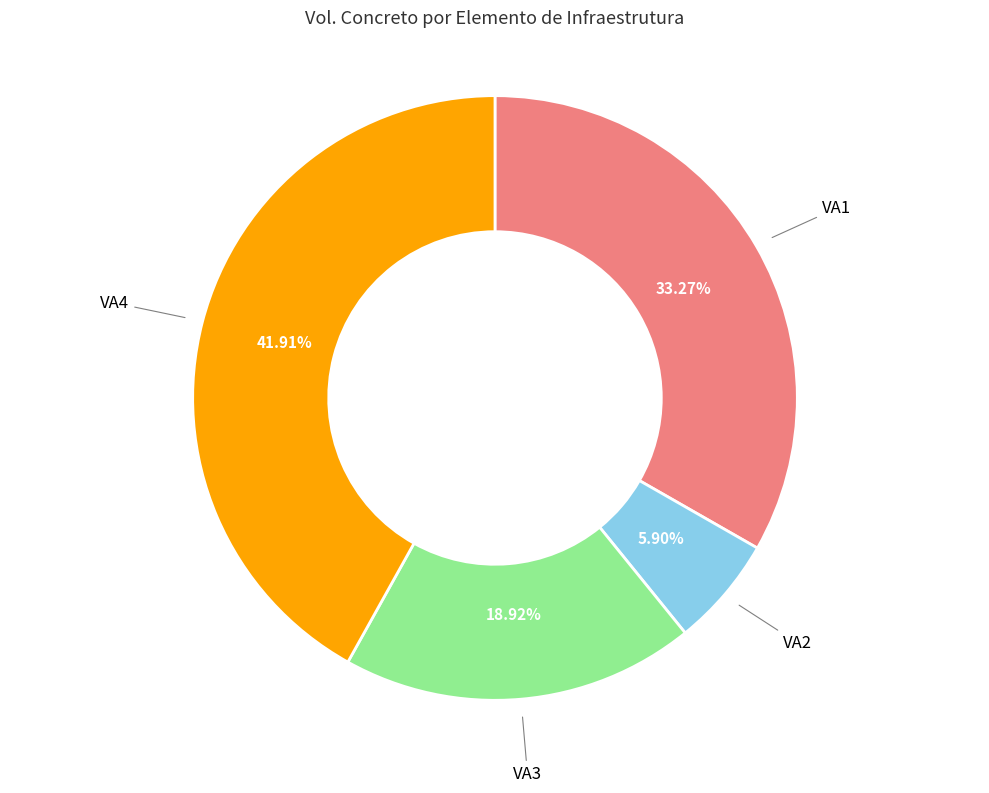

Rank the categories by value from highest to lowest.

VA4, VA1, VA3, VA2